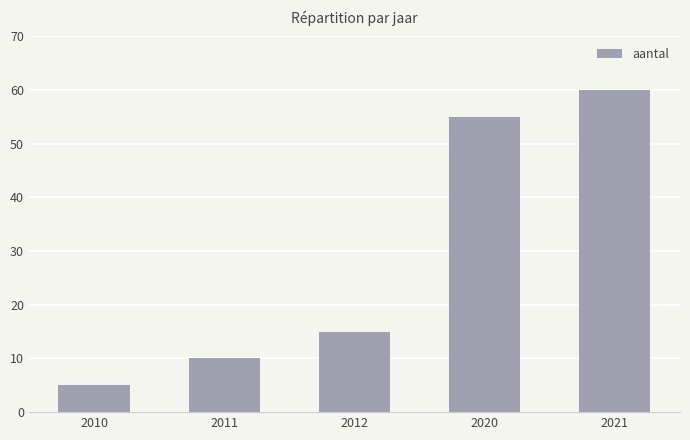

At which label is the value closest to 32?

2012